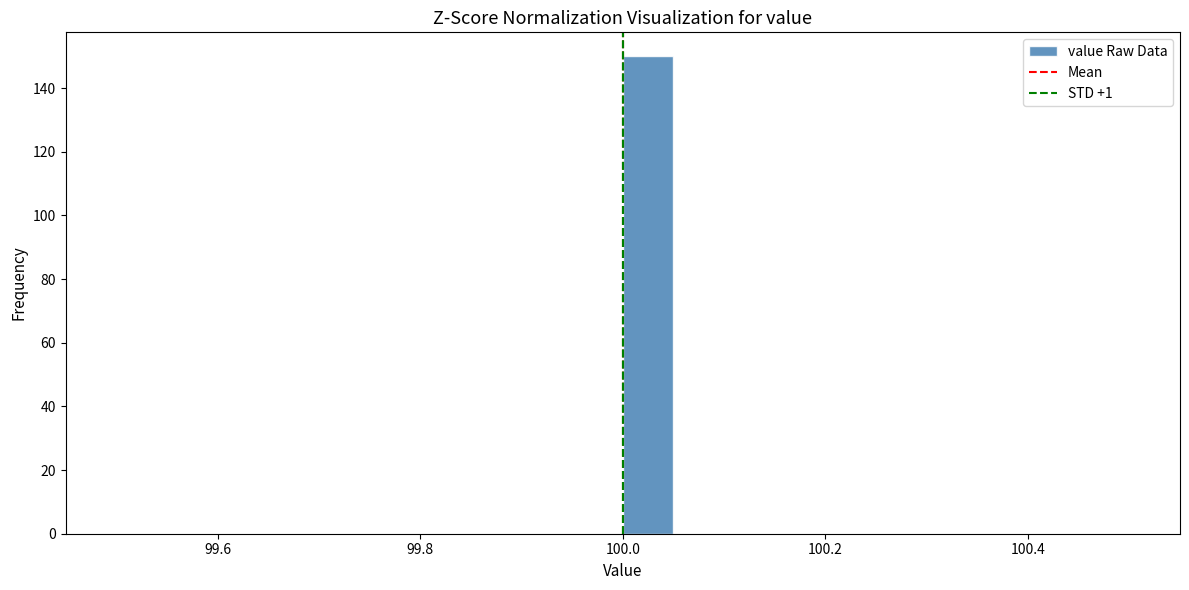

Read against the x-axis, roughly where is the centre of the tallest bar?

100.02